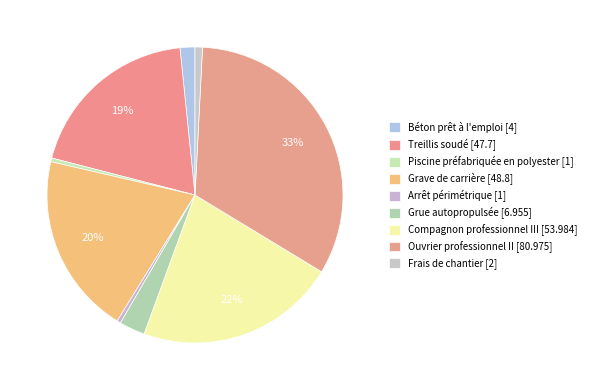

Count the number of slices in the pie.

9